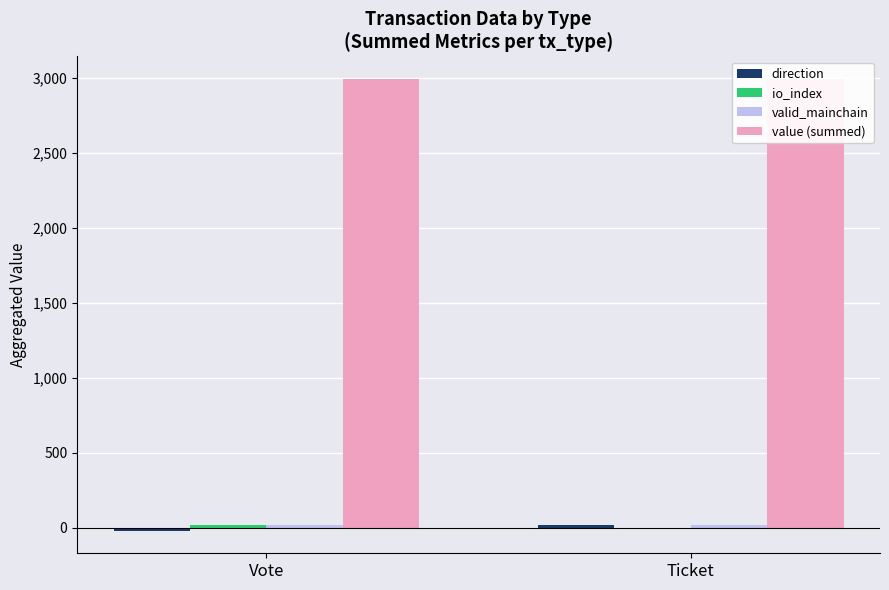

Which has a higher value, Ticket or Vote?

Ticket